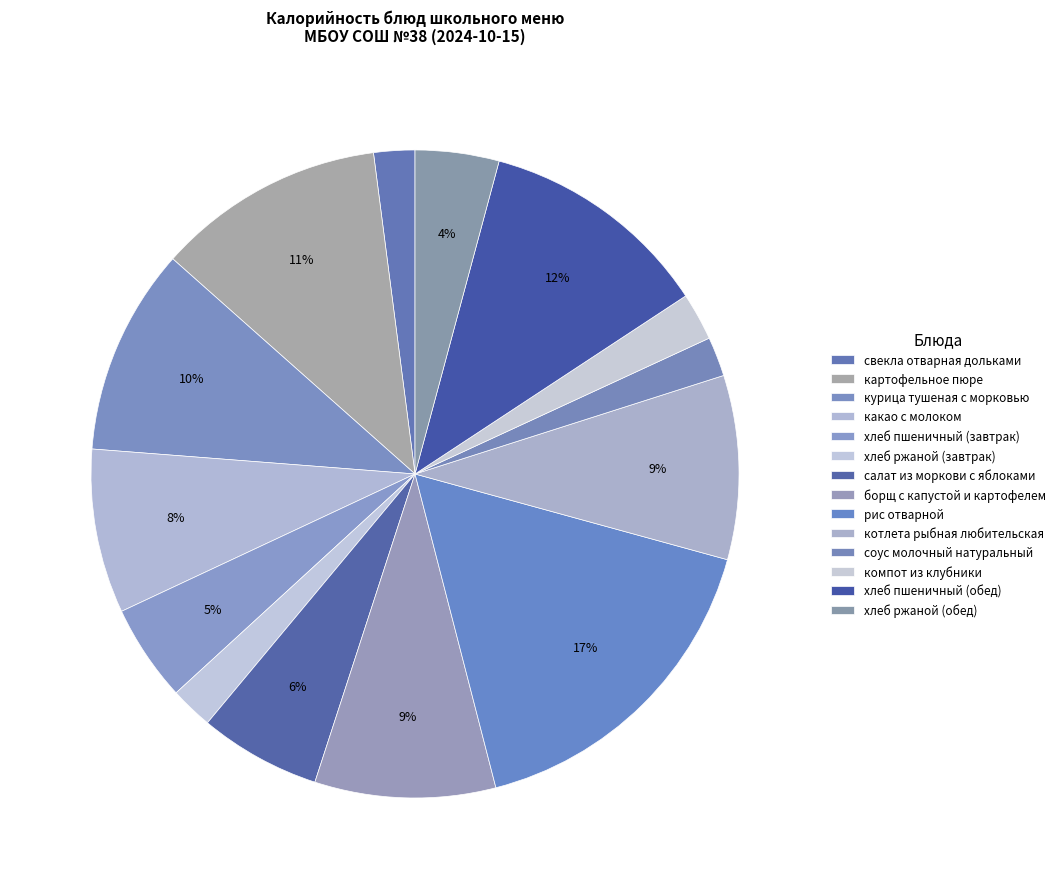

How much of the chart is everything except салат из моркови с яблоками?

93.9%